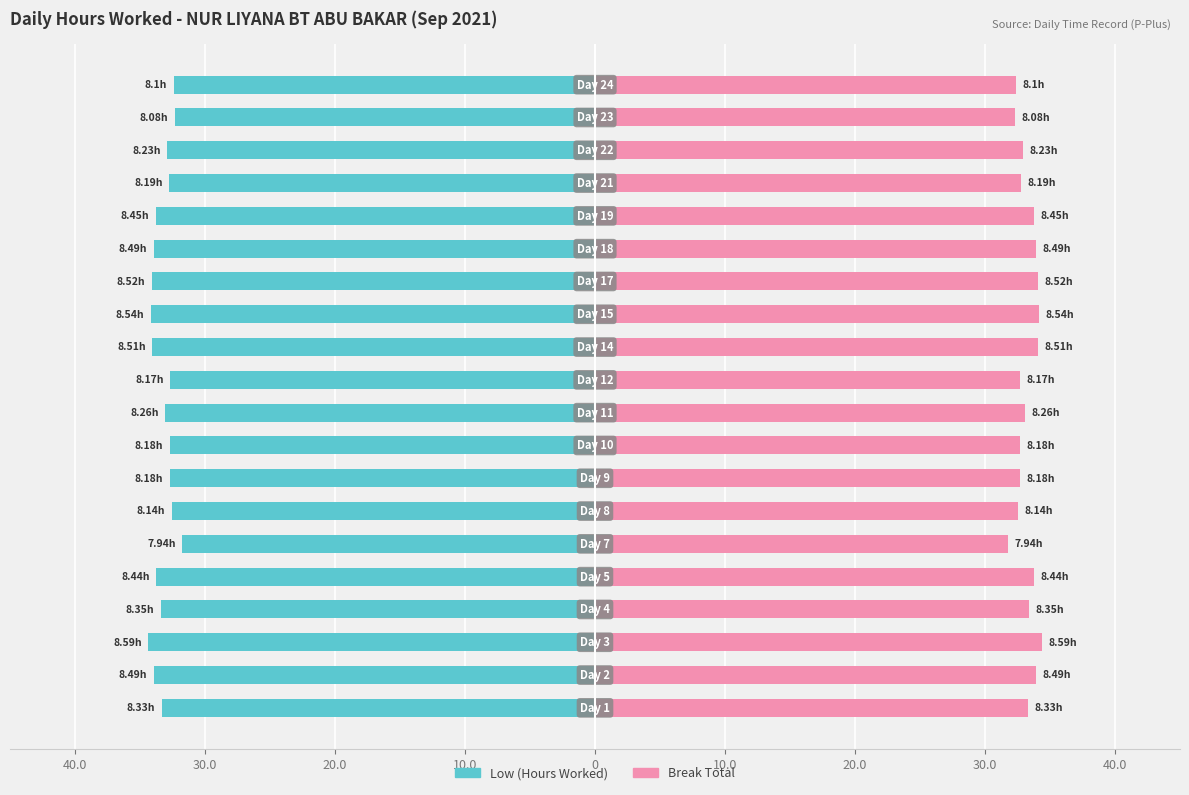

List the series in order of their peak value, lowest first.

Low (Hours Worked), Overtime/Break Total